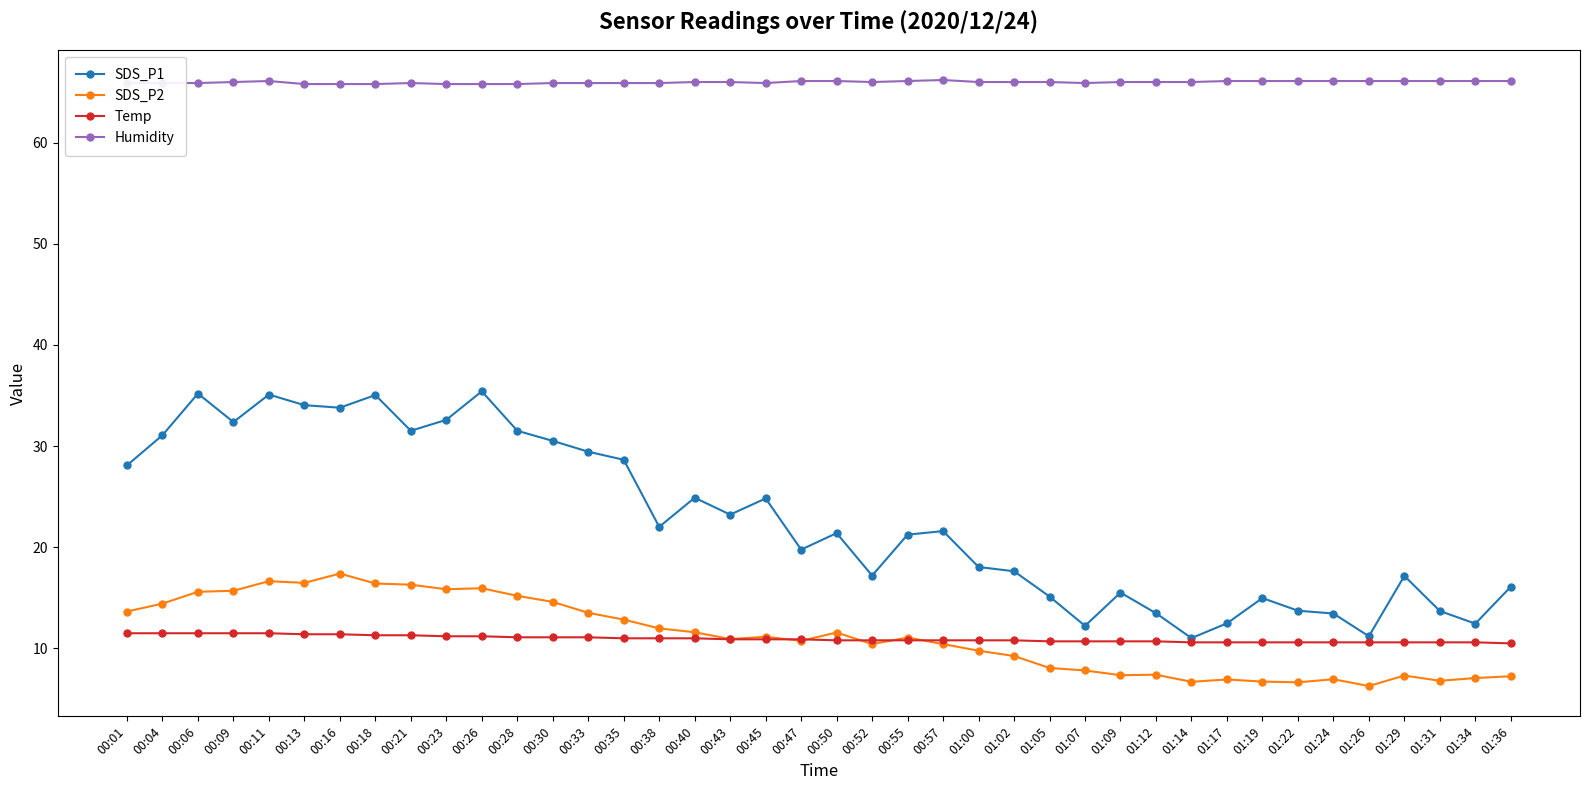

Rank the series at 00:21 from lowest to highest value.

Temp, SDS_P2, SDS_P1, Humidity